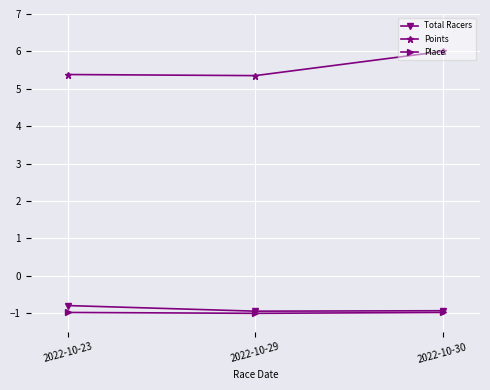

What is the minimum value shown in the chart?

-1.0